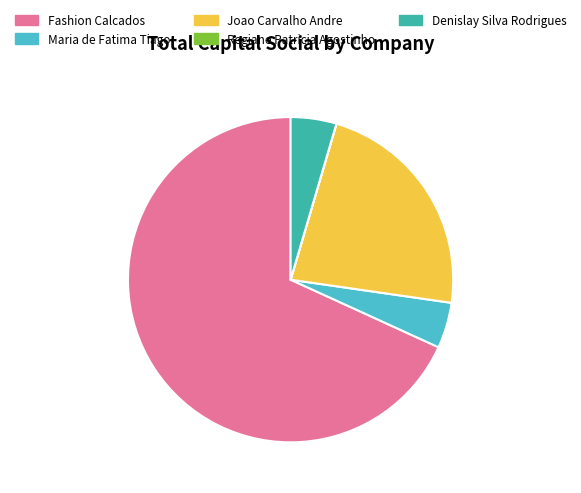

Approximately how many times larger is the value at Fashion Calcados compared to Joao Carvalho Andre?

3.0